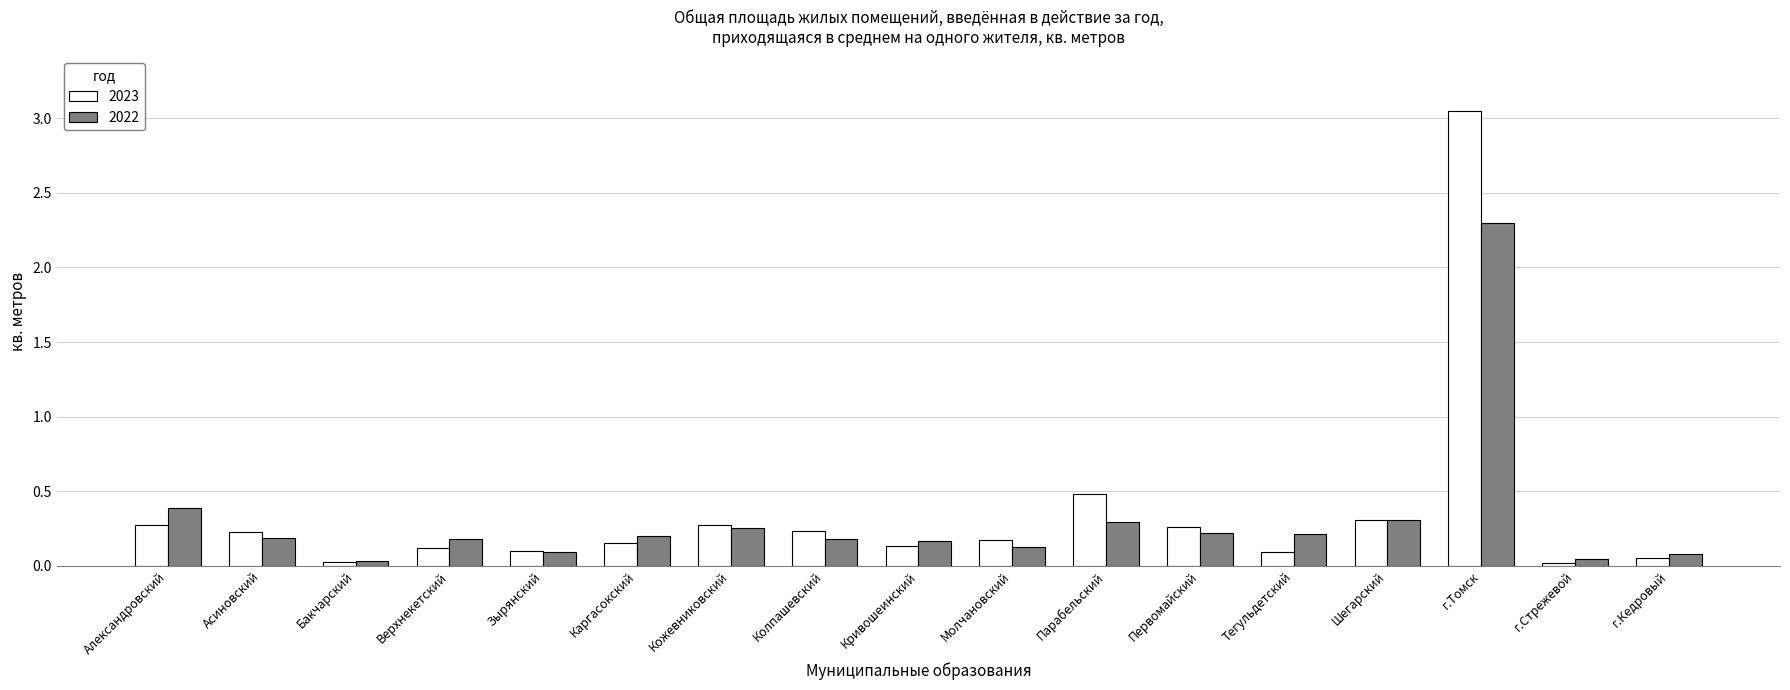

Rank the series at Парабельский from highest to lowest value.

2023, 2022